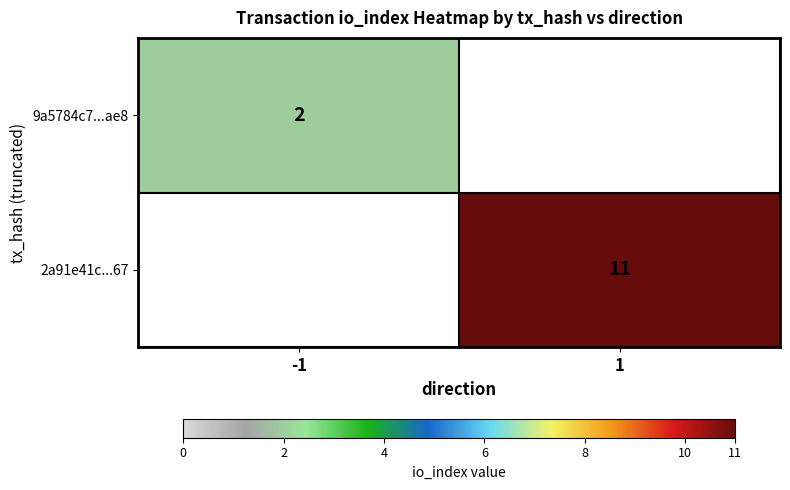

True or false: 9a5784c7...ae8 has a value of 3 at -1.

False